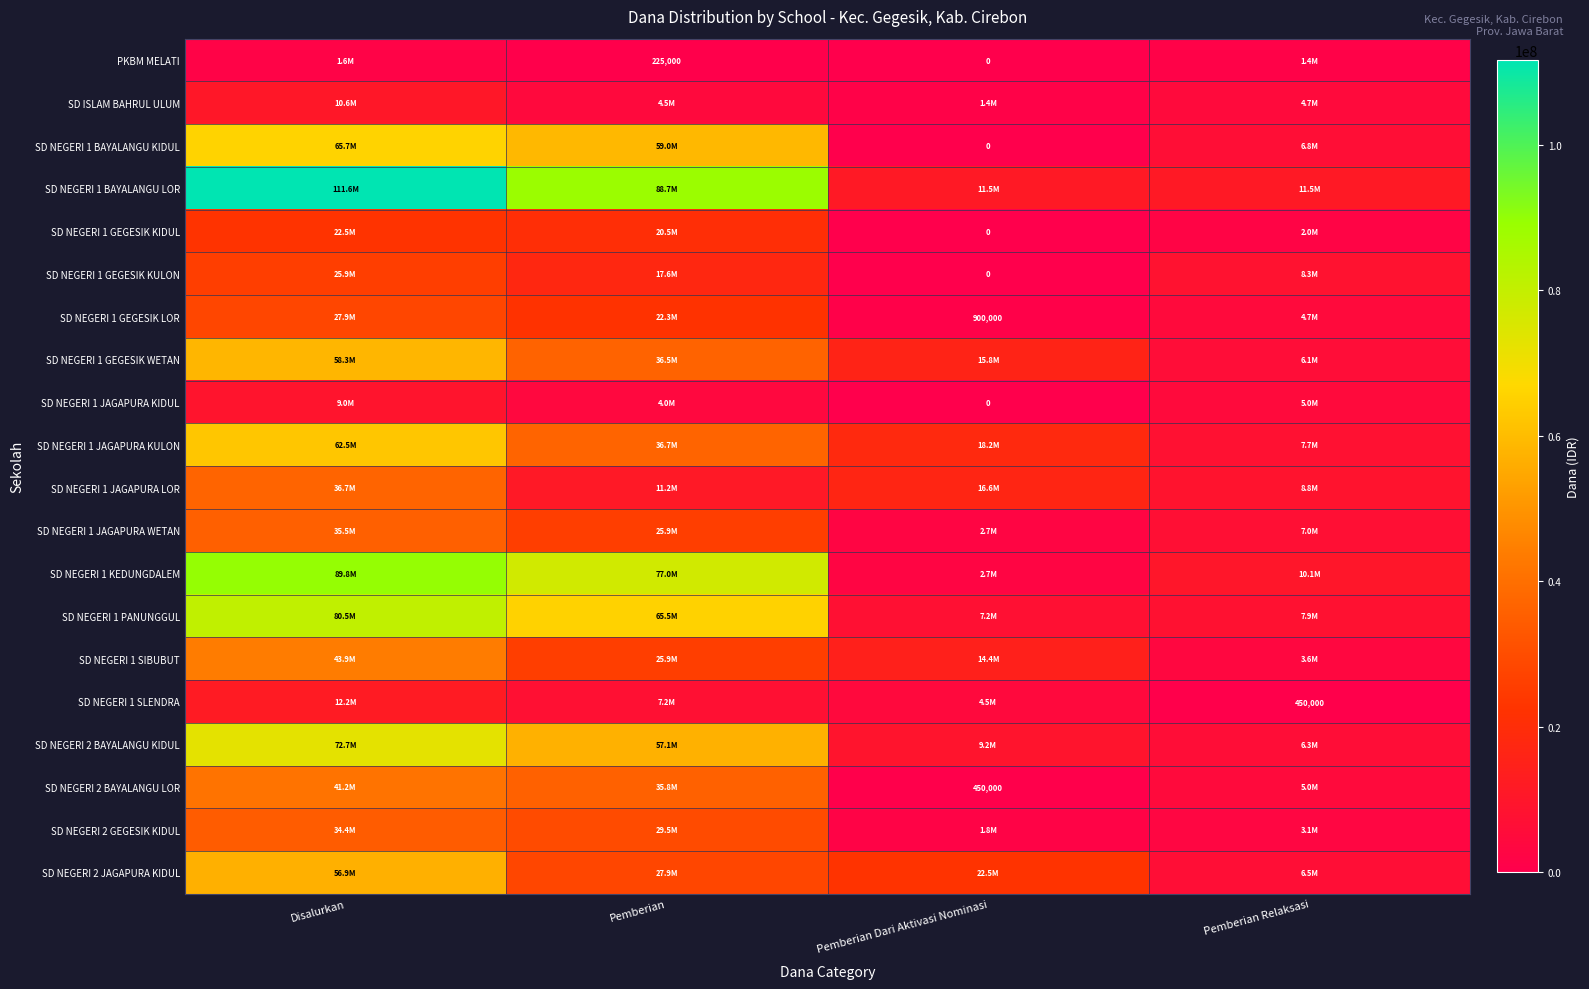

True or false: SD NEGERI 1 GEGESIK LOR has a value of 900000 at Pemberian Dari Aktivasi Nominasi.

True